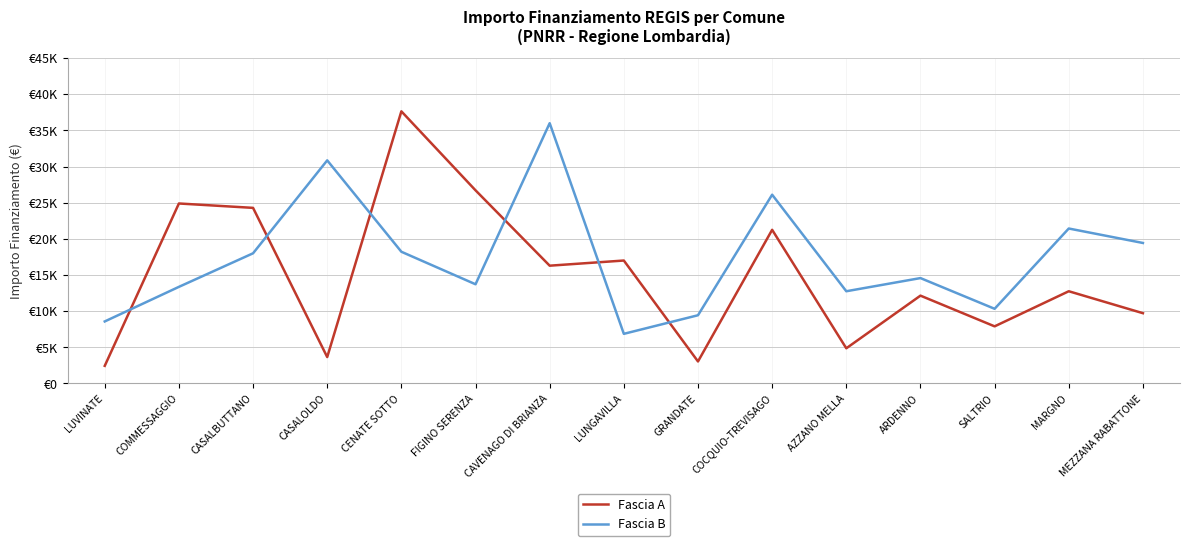

What is the total value across all series at LUNGAVILLA?

23852